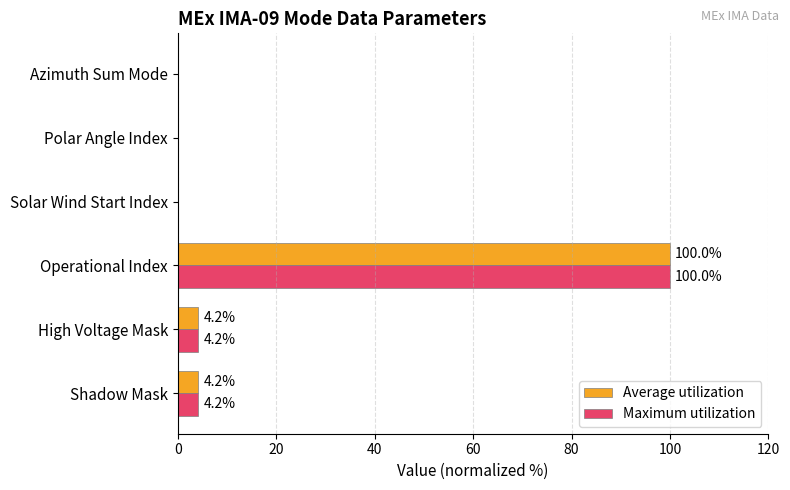

What is the total value across all series at Operational Index?

200.0